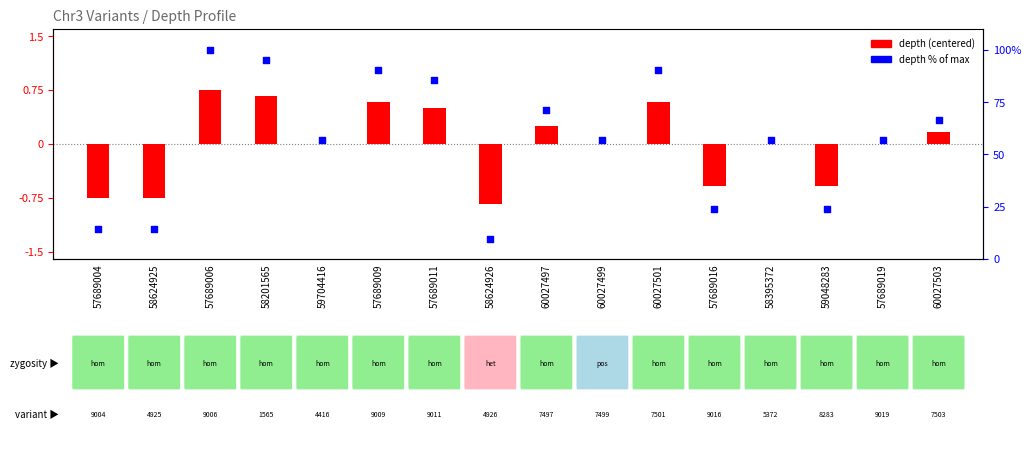

Which series has the largest total across all categories?

depth % of max